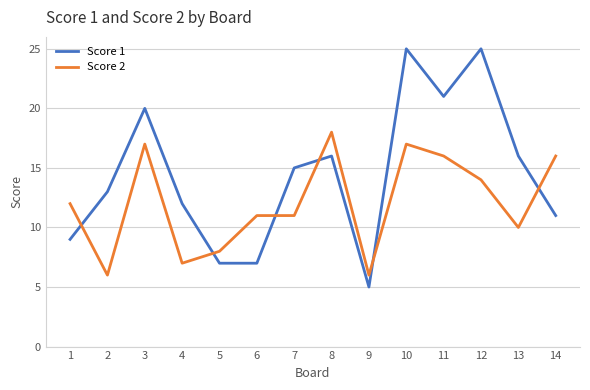

Reading right to left, extract all data points from this chart.

Score 1: 14=11	13=16	12=25	11=21	10=25	9=5	8=16	7=15	6=7	5=7	4=12	3=20	2=13	1=9
Score 2: 14=16	13=10	12=14	11=16	10=17	9=6	8=18	7=11	6=11	5=8	4=7	3=17	2=6	1=12